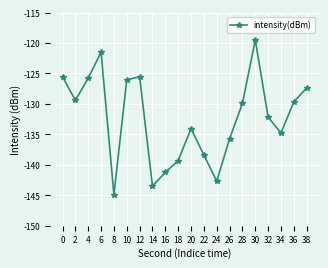

What is the maximum value shown in the chart?

-119.5